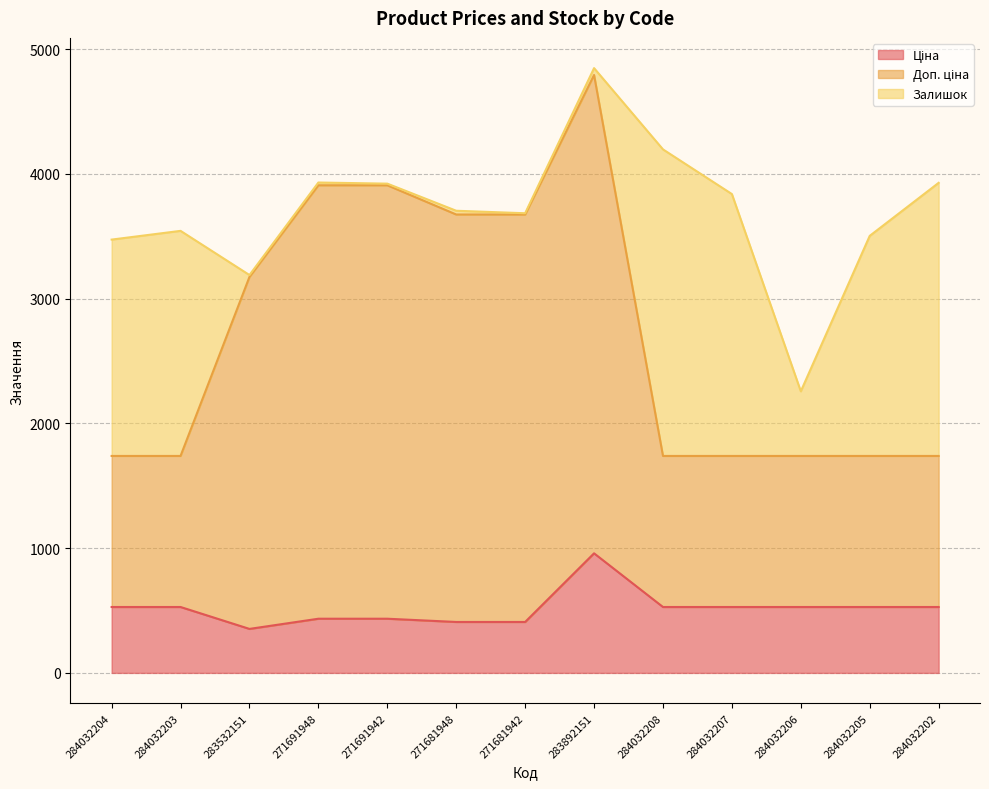

What is the total value across all series at 284032204?

3472.9